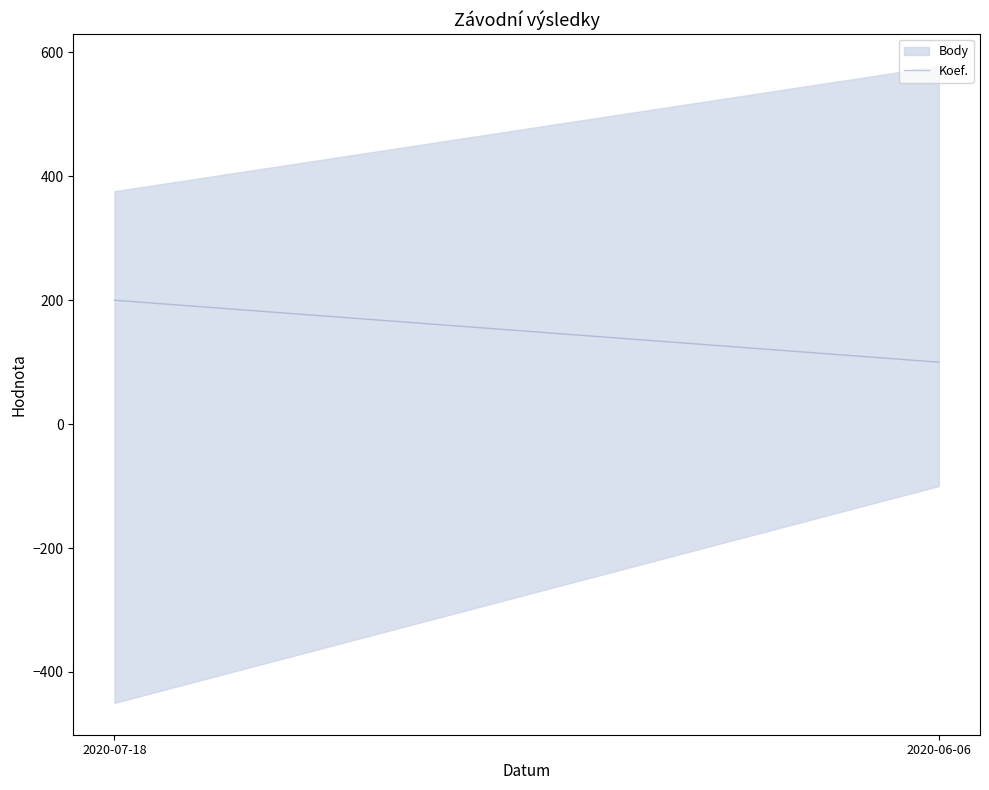

Reading right to left, extract all data points from this chart.

2020-06-06=100	2020-07-18=200